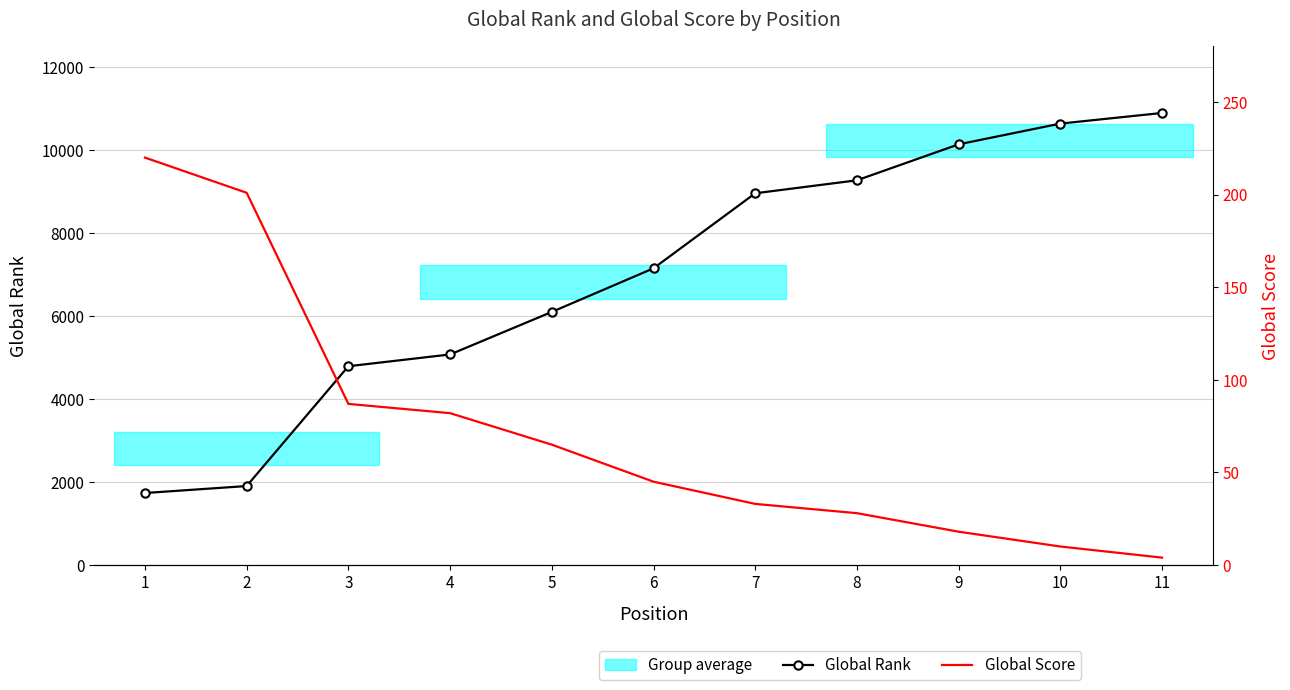

Which category has the lowest value in the Global Rank series?

1